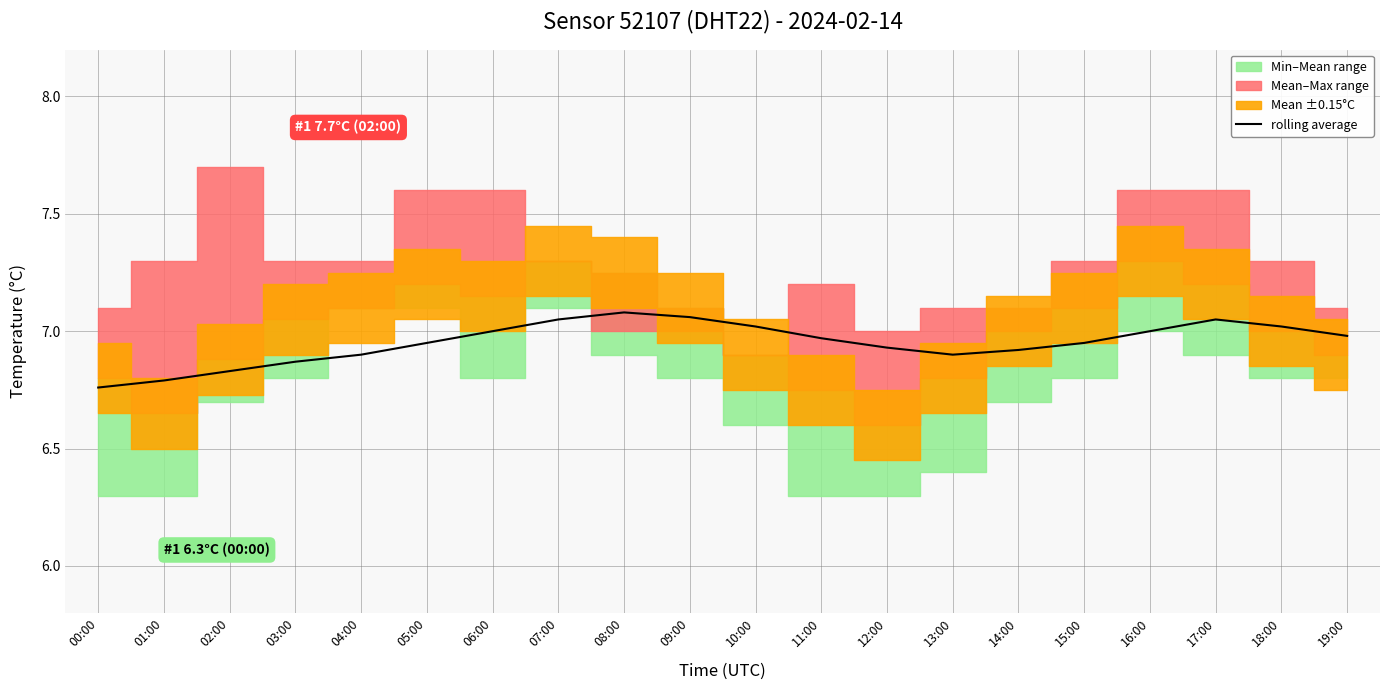

What is the label of the 3rd point from the right?

17:00